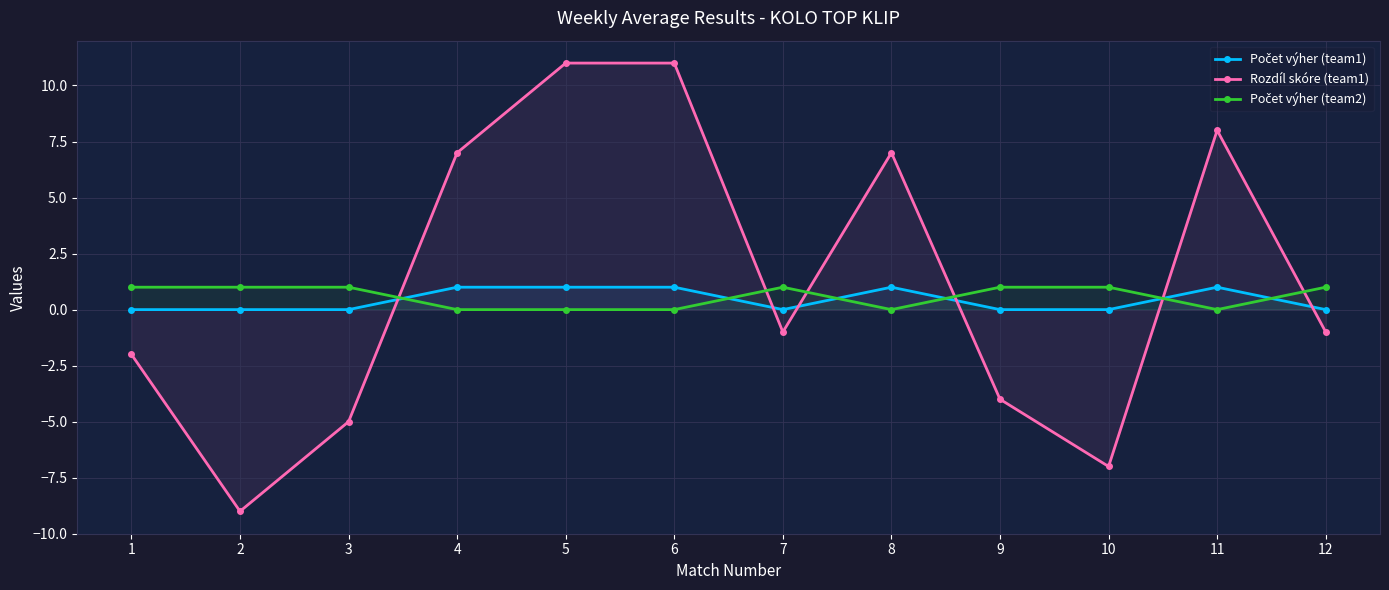

Which series ends up on top after the final intersection of Počet výher (team2) and Počet výher (team1)?

Počet výher (team2)